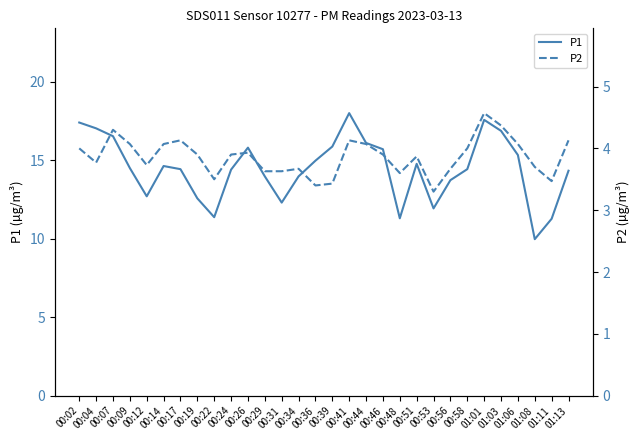

Does the chart display data point markers on the line(s)?

No